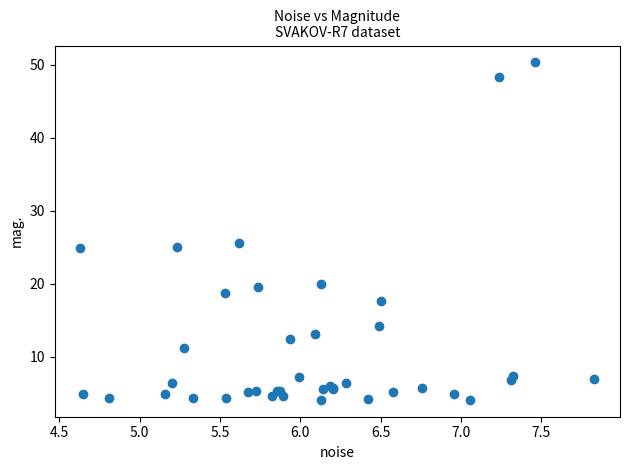

What Y value in the scatter plot is closest to 27?

25.6